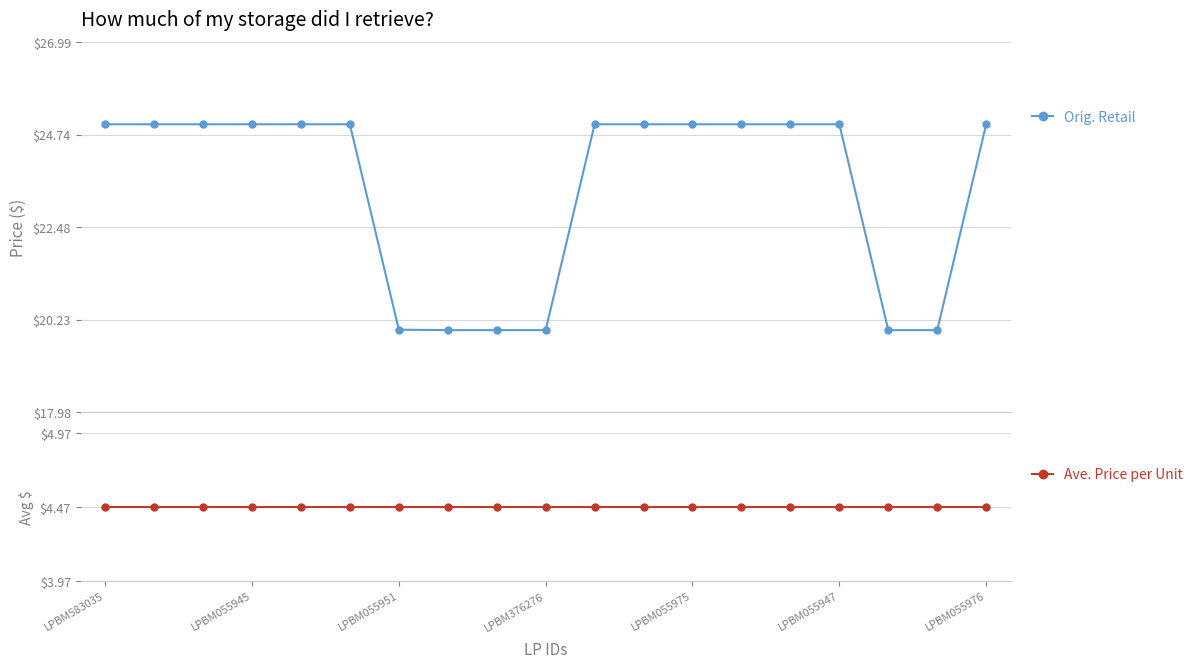

Count the Orig. Retail values in the range 19 to 24.

6